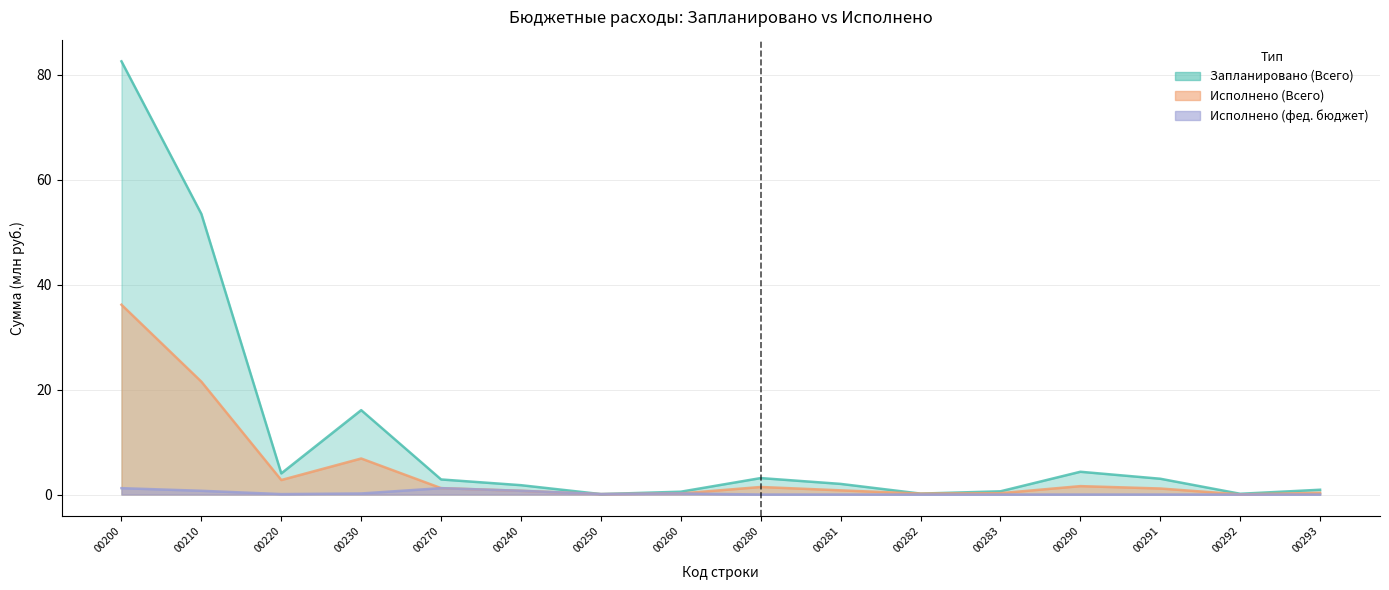

How many values in the Запланировано (Всего) series are below 2?

7